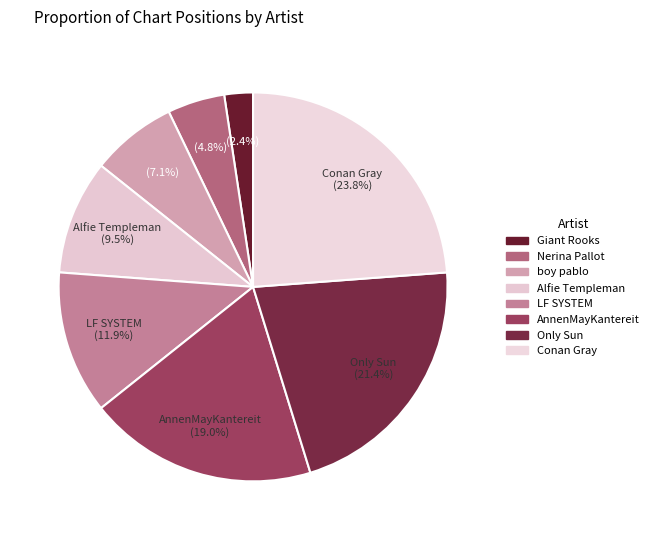

Is it true that LF SYSTEM is 3% of the pie?

False